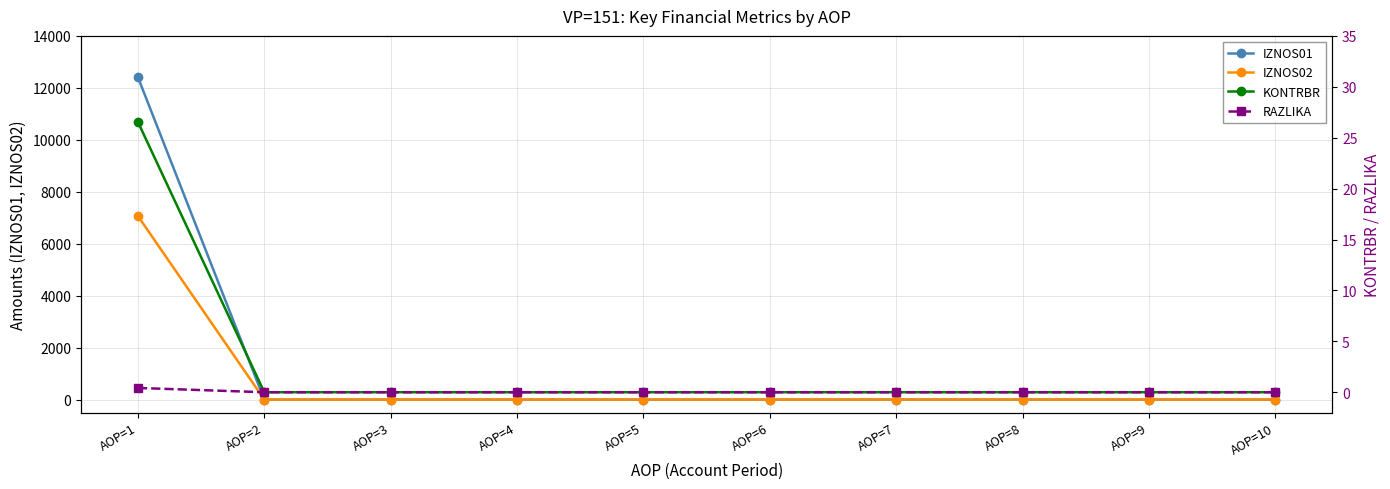

Is it true that IZNOS02 equals 2243.3 at AOP=1?

False